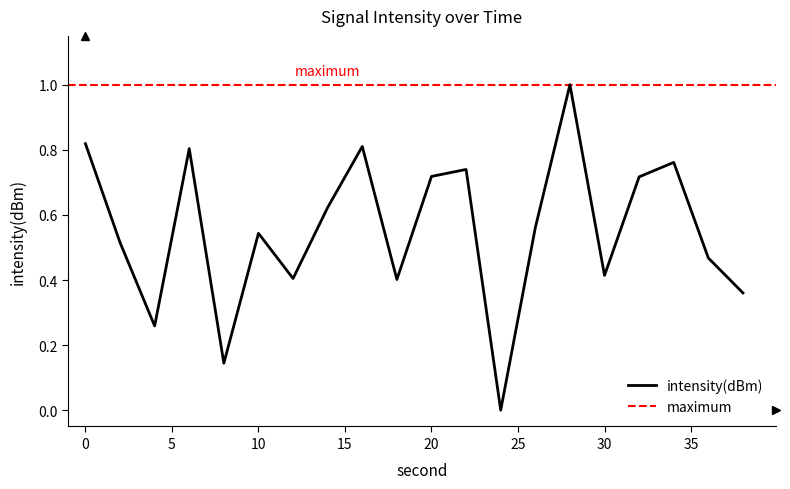

How many values are above zero?

19